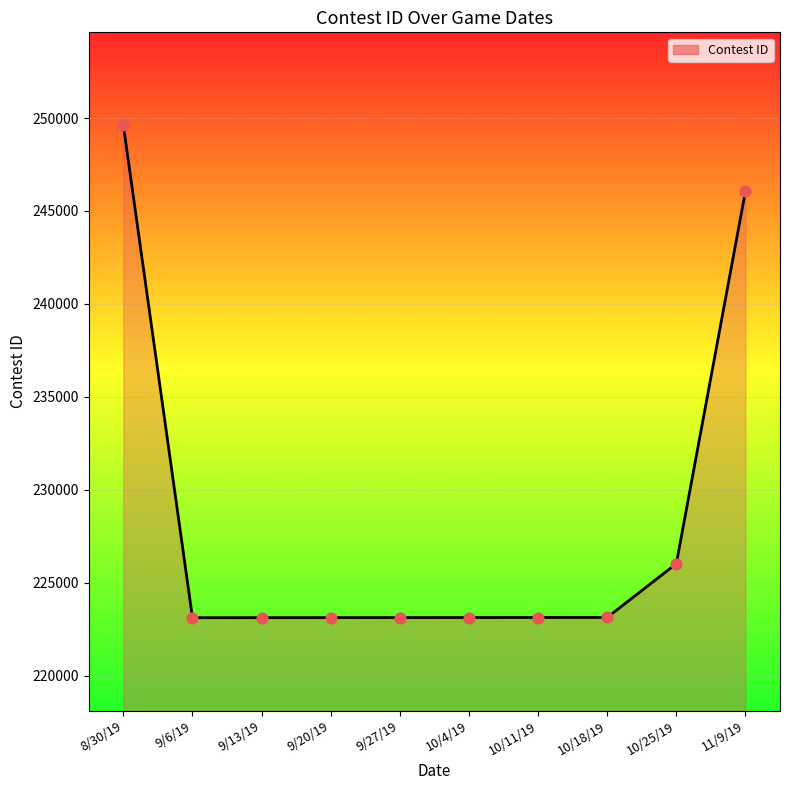

What is the ratio of the value at 10/25/19 to the value at 9/20/19?

1.0